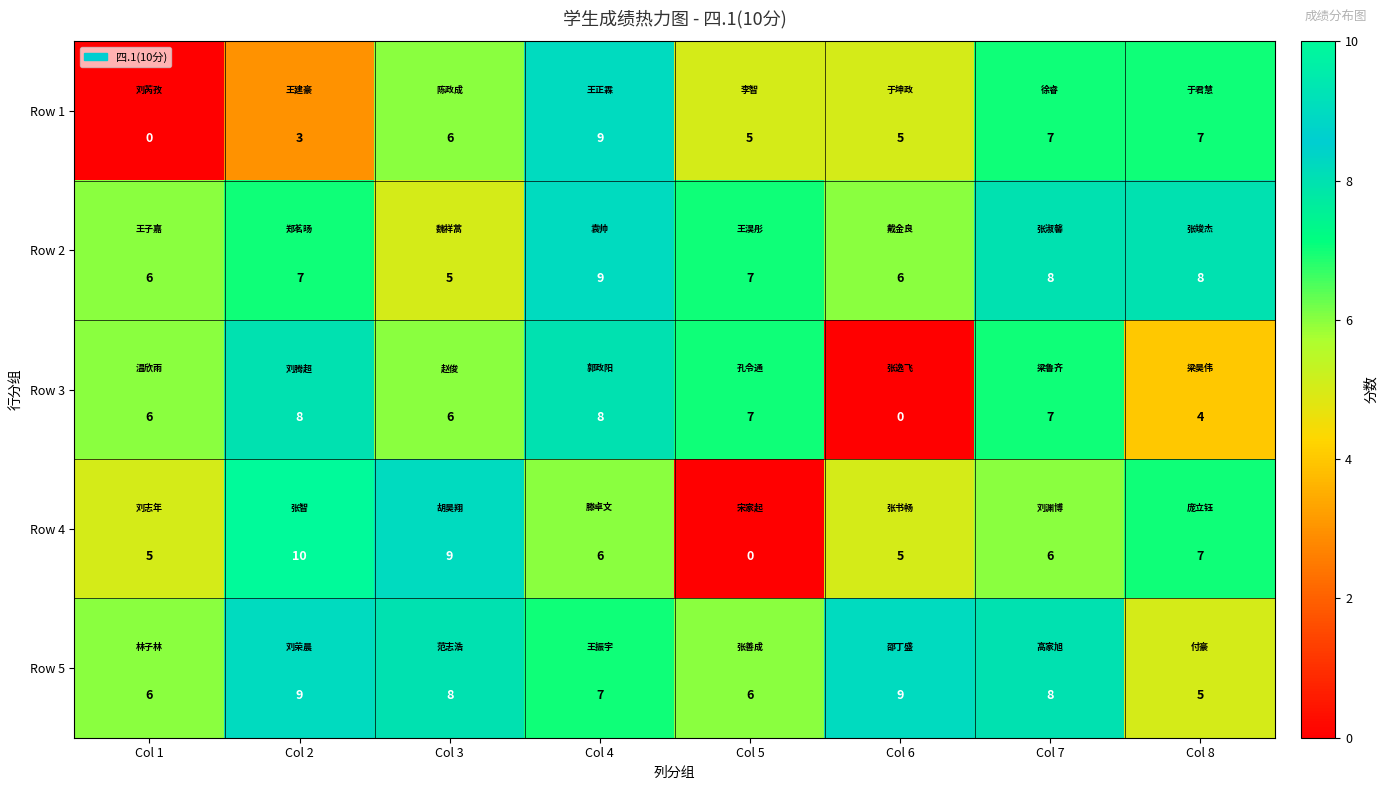

The Row 2 series shows 3 at Col 6. True or false?

False